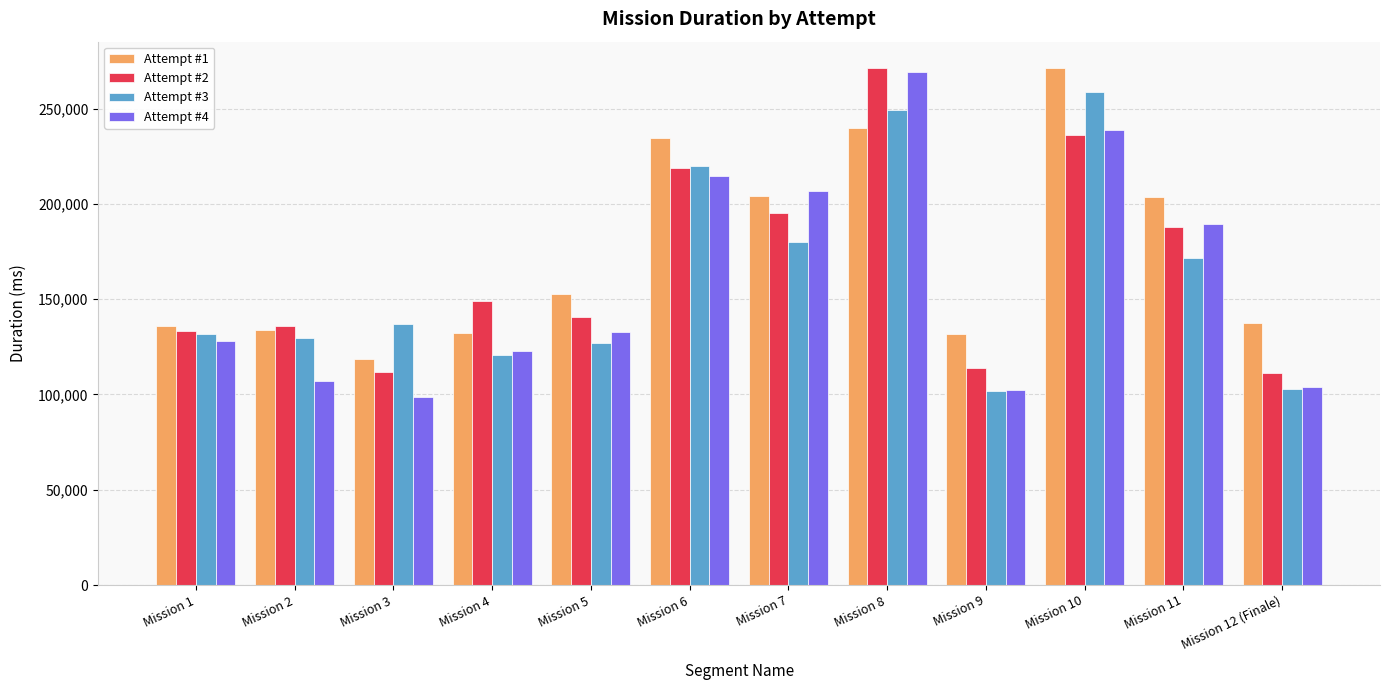

Are the bars horizontal?

No